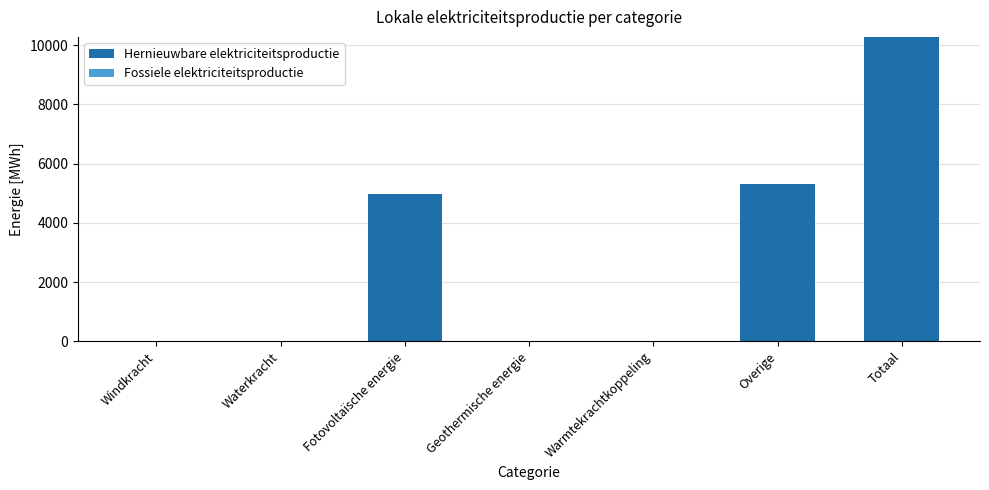

What is the change in value from Windkracht to Overige?

+5310.0